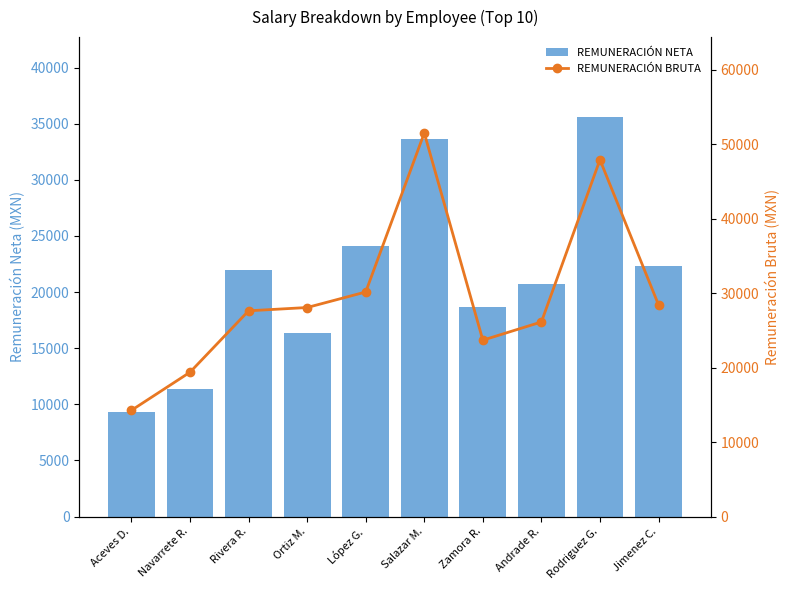

Read the REMUNERACIÓN BRUTA value at Zamora R..

23689.2